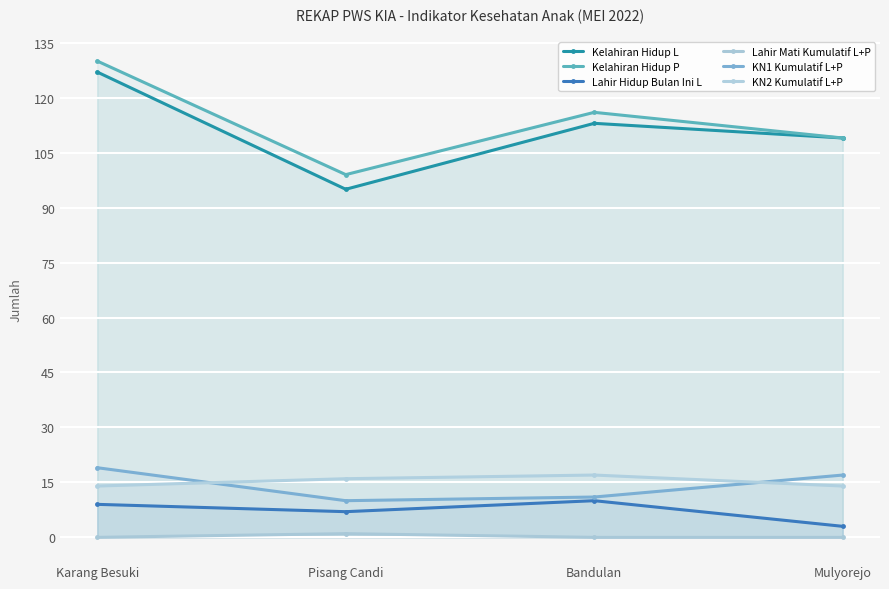

What is the value of the Kelahiran Hidup P point at the 4th from the left?

109